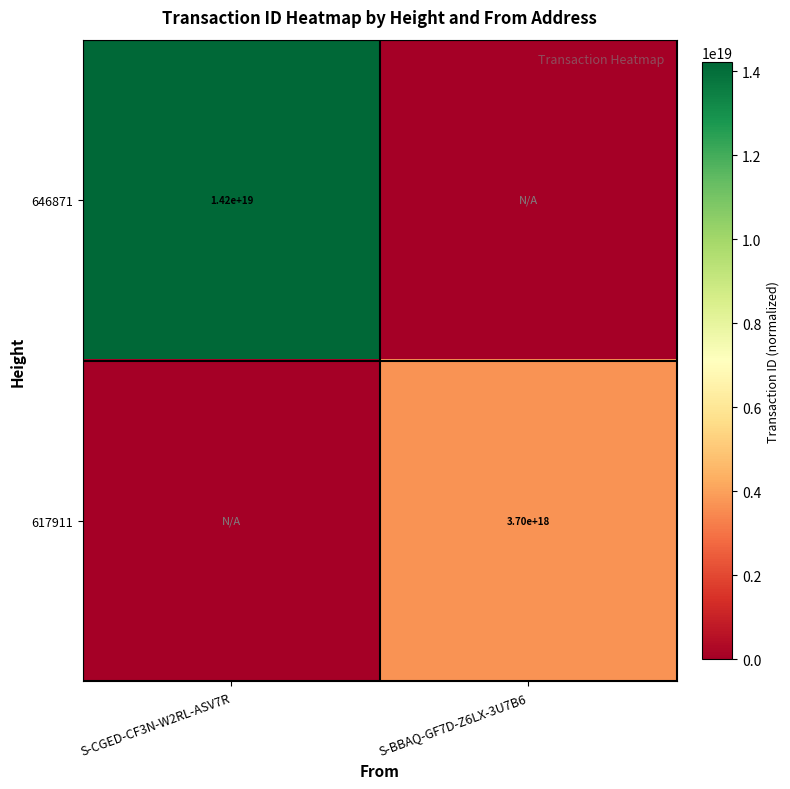

The value of 646871 at S-CGED-CF3N-W2RL-ASV7R is 22718612632583892992. True or false?

False